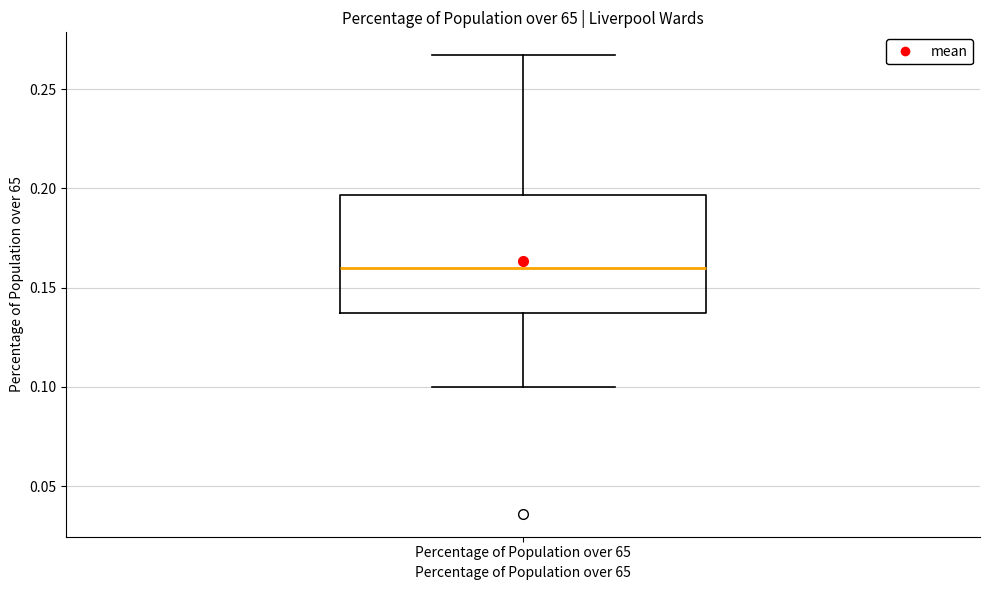

Read this box plot against the y-axis: the position of the median line, the range covered by the box, and the ends of both whiskers. The values are not printed on the chart, so give them approximately, as read against the axis.

median 0.160, box 0.135 to 0.195, whiskers 0.100 to 0.265